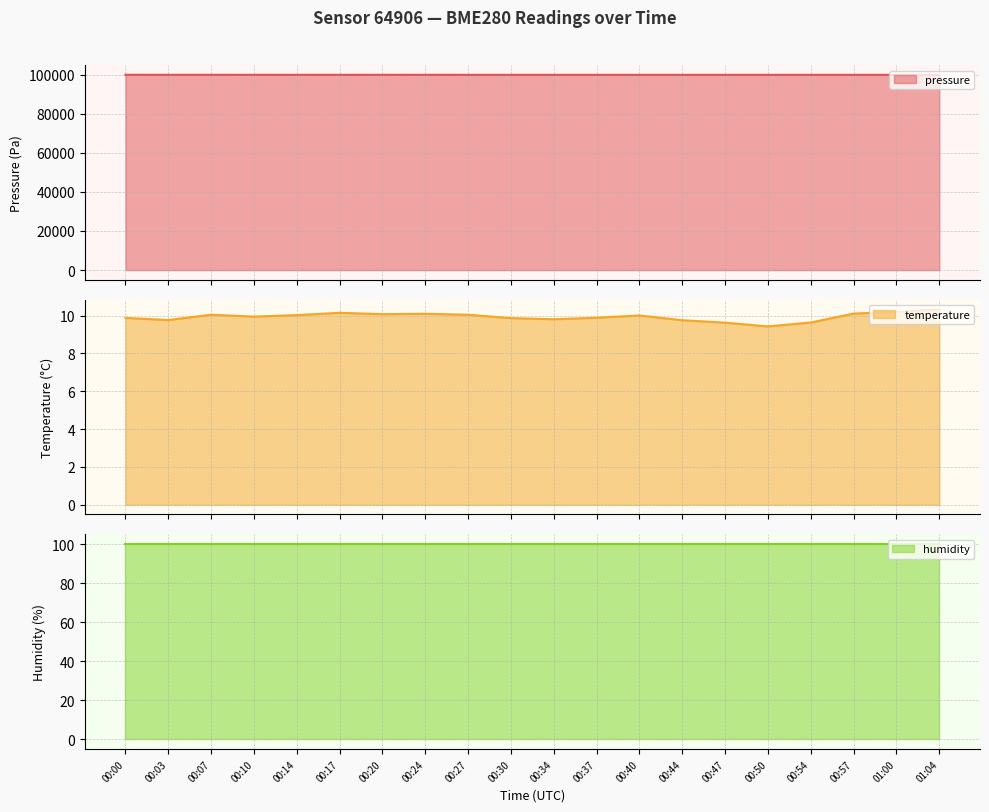

The value of temperature at 00:03 is 9.8. True or false?

True